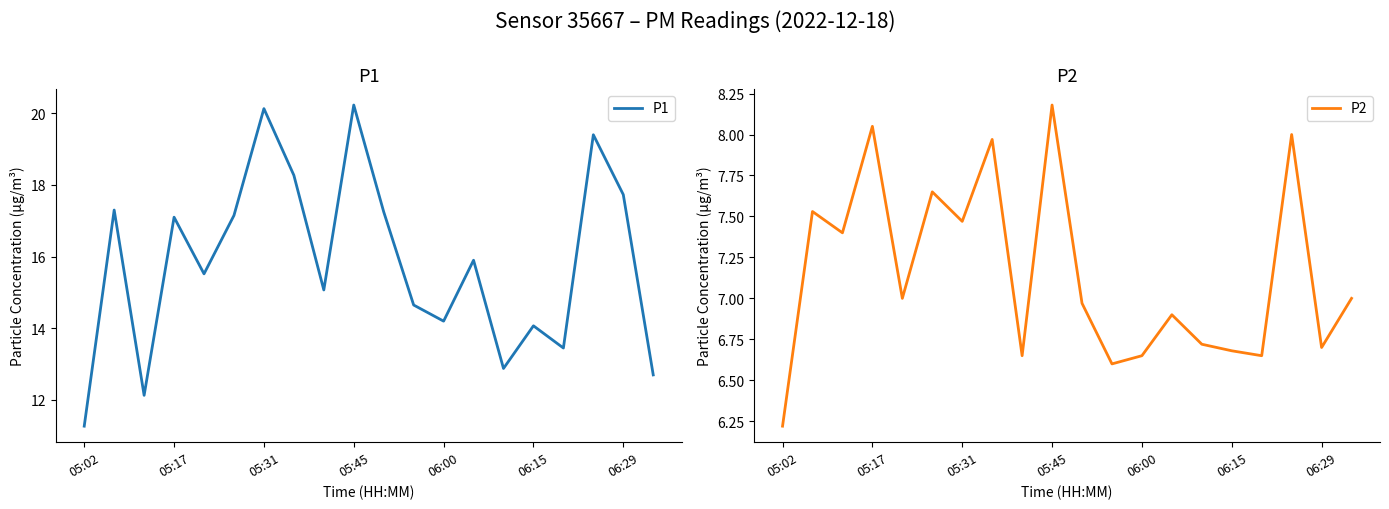

What is the maximum value shown in the chart?

20.2